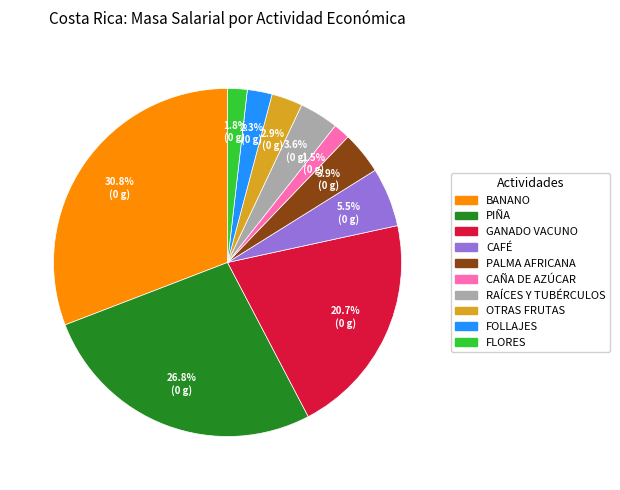

Is there any slice that represents more than half of the pie?

No